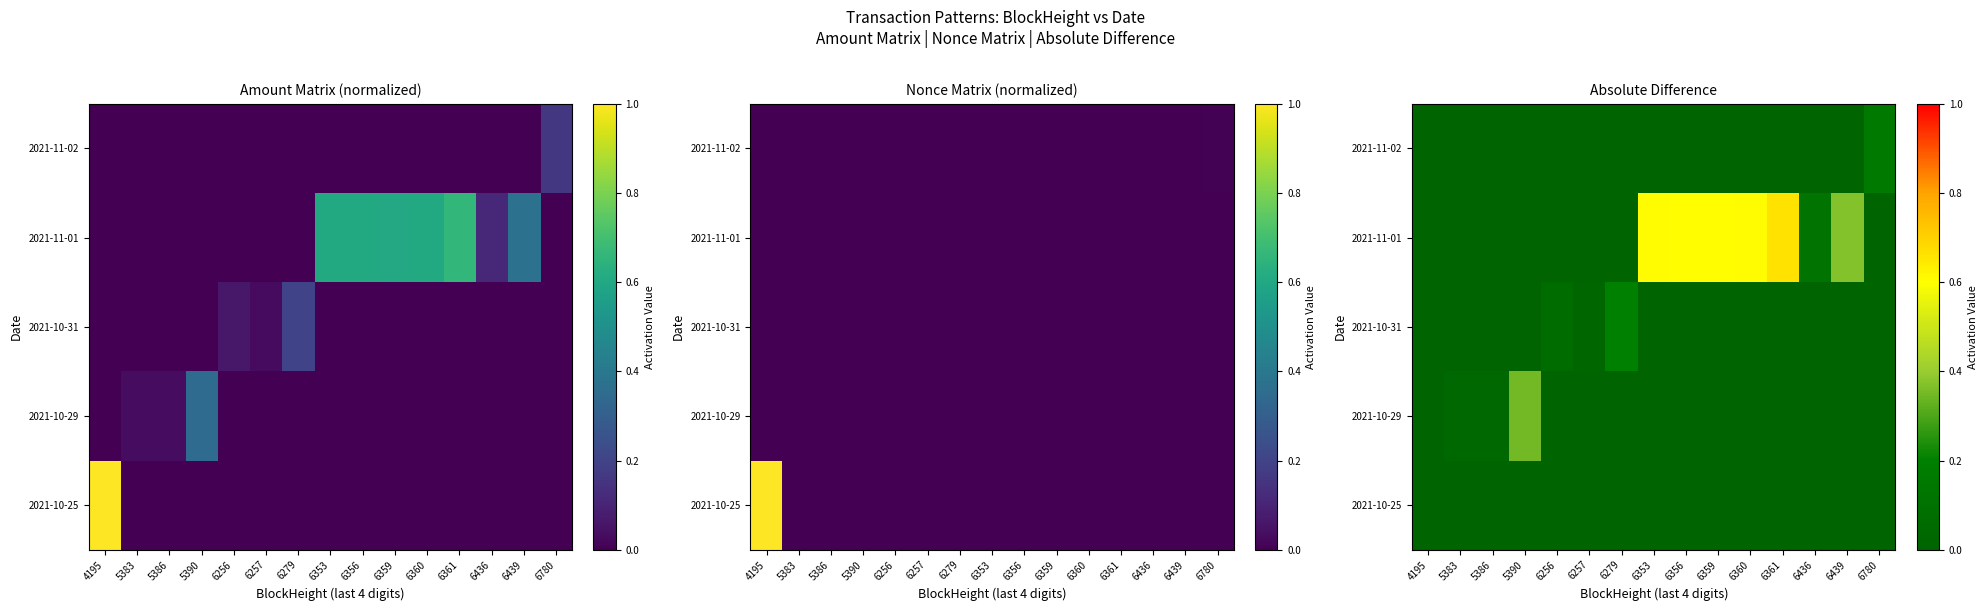

What is the total value across all series at 6359?

0.6